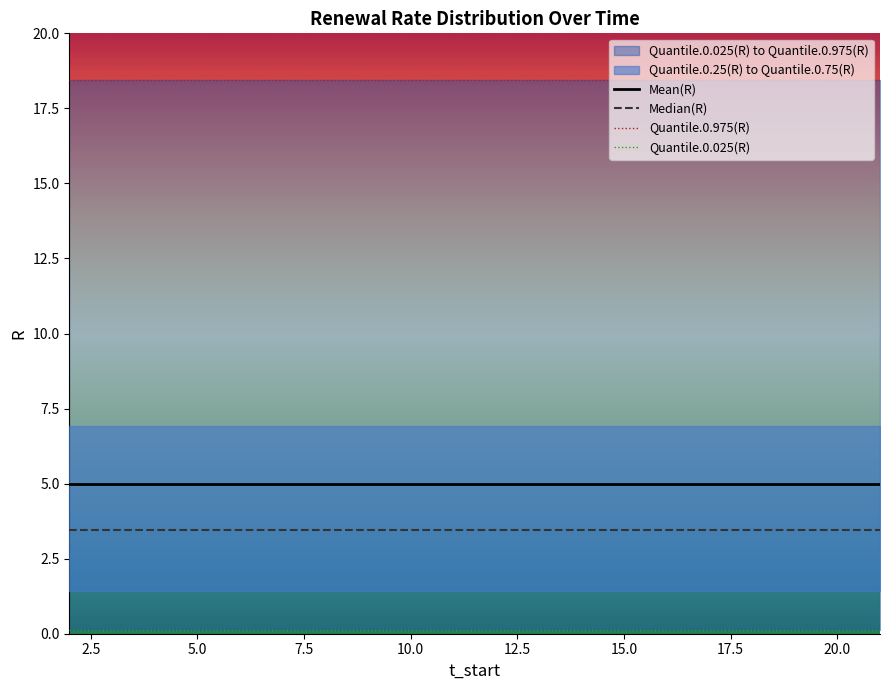

Is it true that Mean(R) equals 2.5 at 15.0?

False